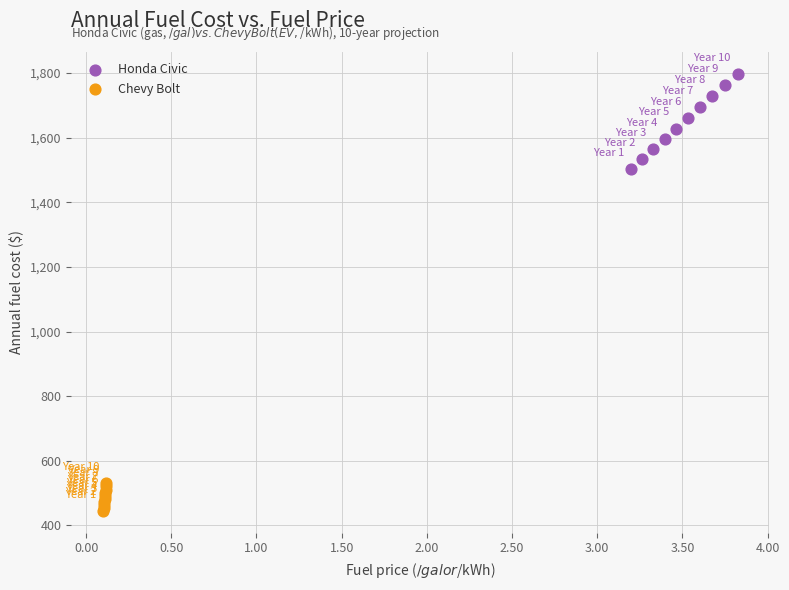

Which series has the largest Y range (max minus min)?

Honda Civic